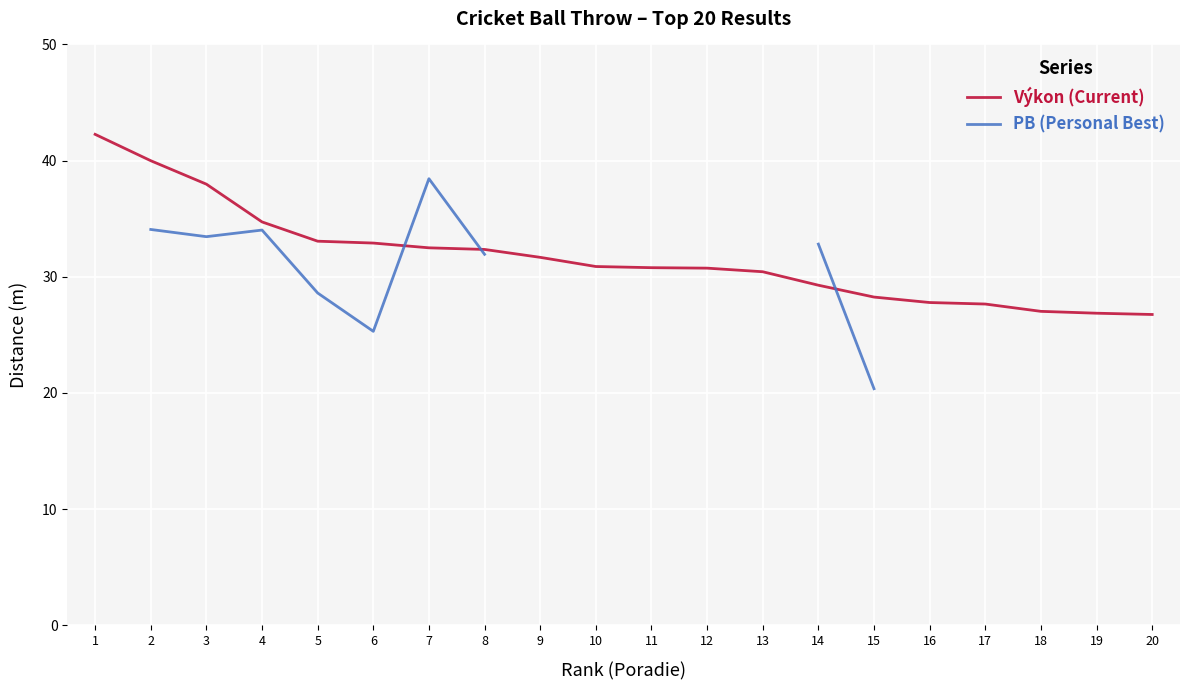

How many values in the Výkon (Current) series are below 30?

7